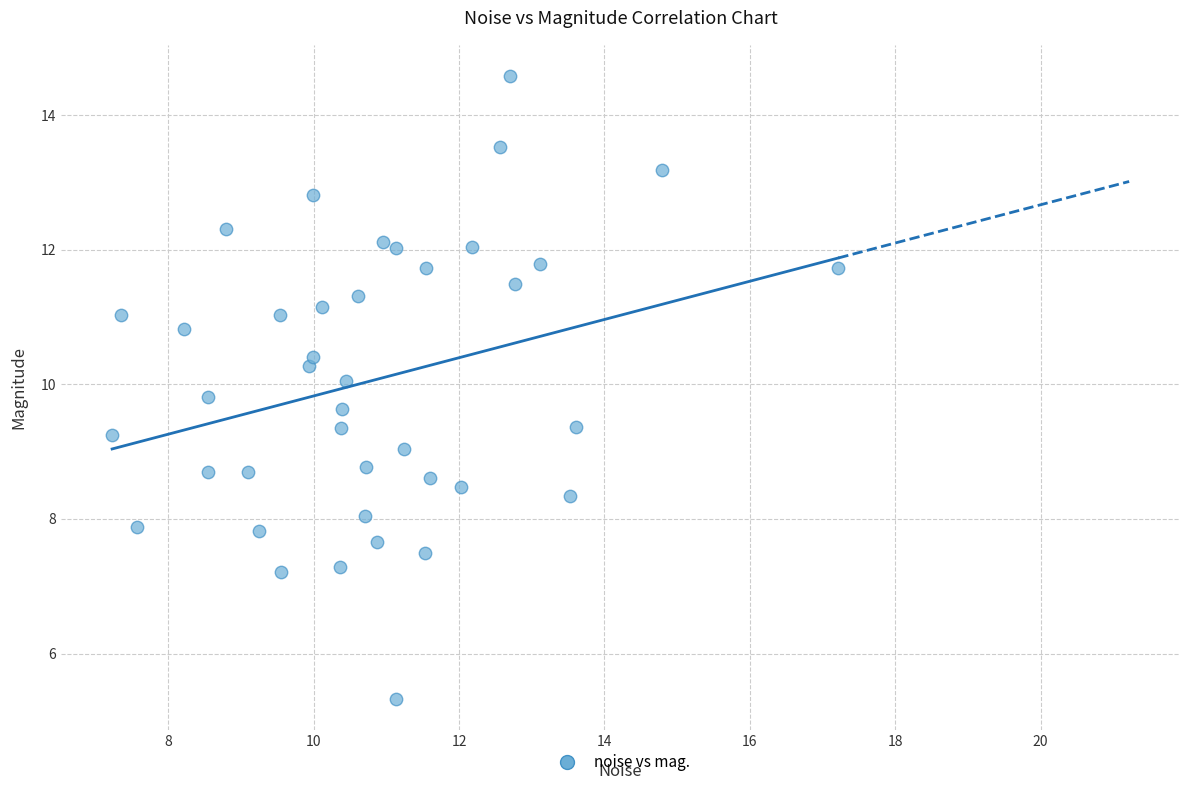

What is the range of X values (max minus min)?

10.0